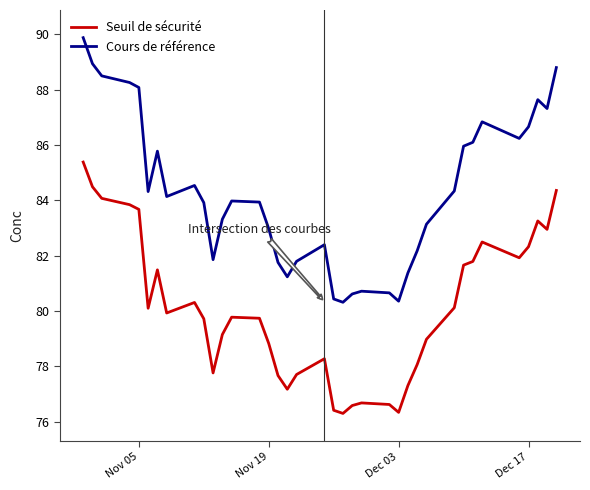

What is the minimum value for Cours de référence?

80.3